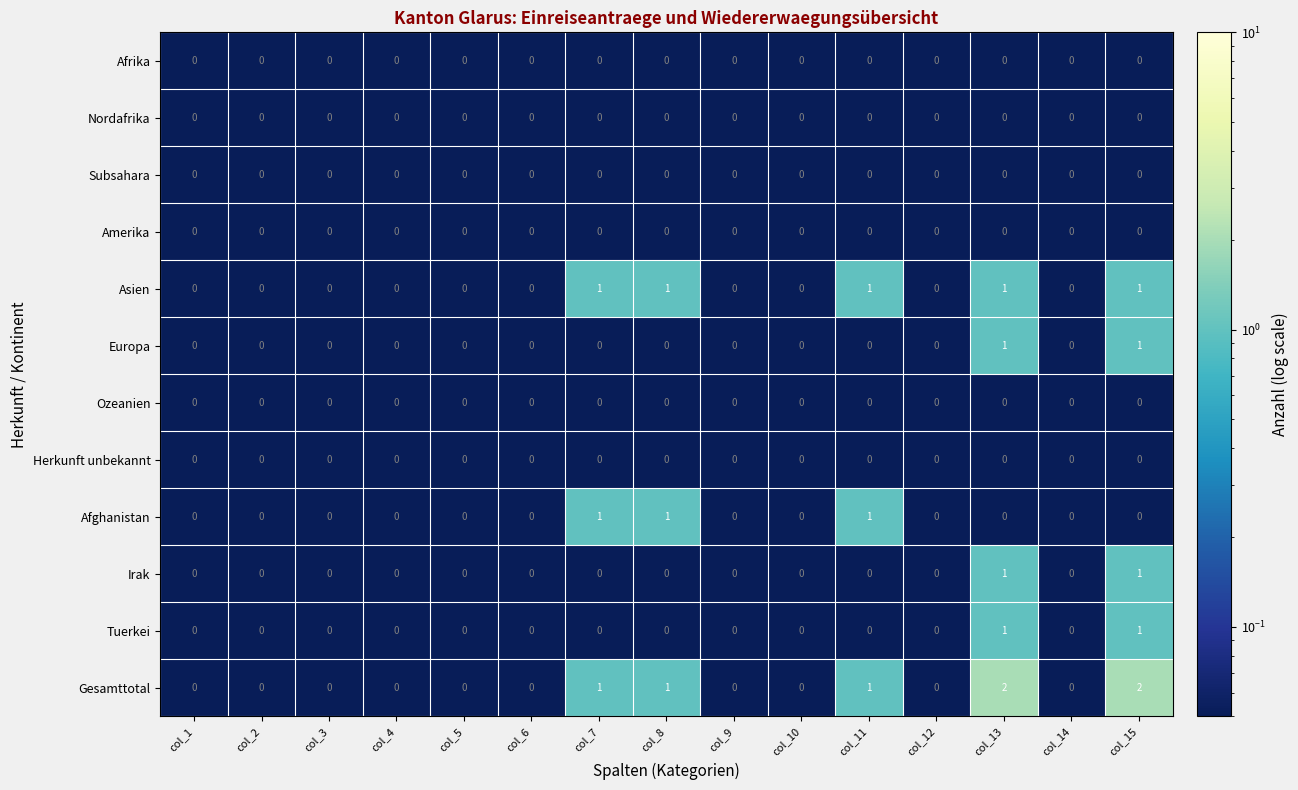

Is it true that Tuerkei equals 0 at col_6?

True